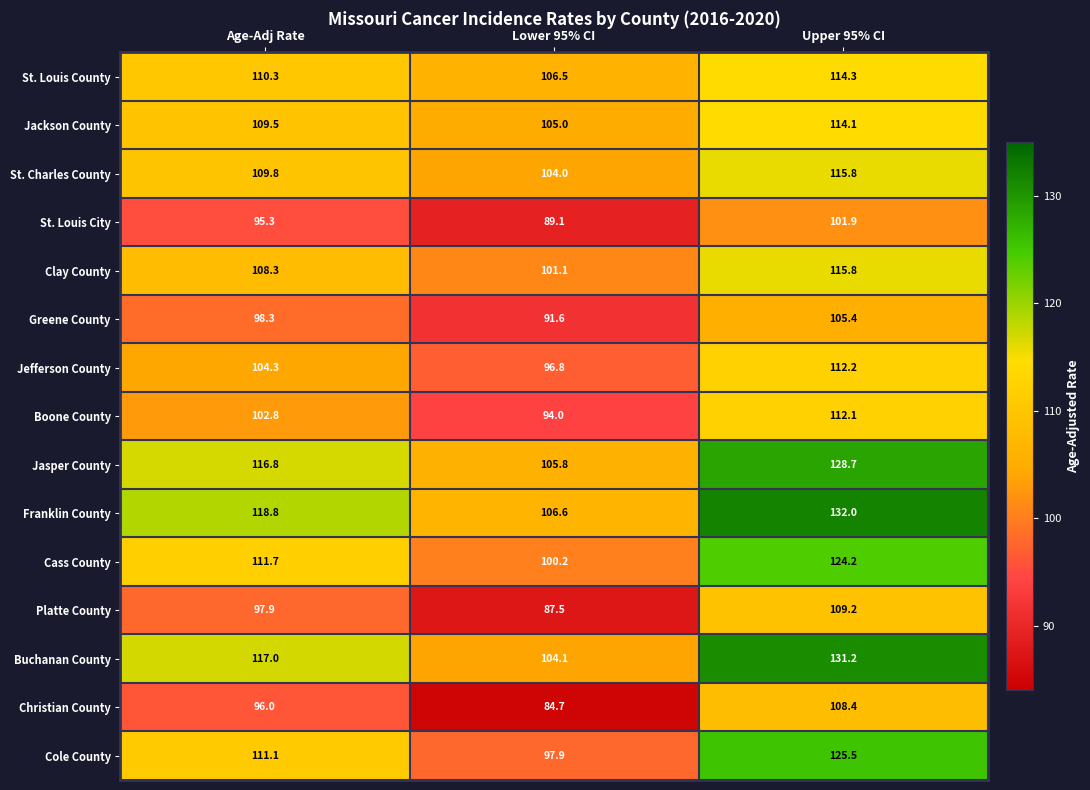

True or false: Platte County has a value of 97.9 at Age-Adj Rate.

True